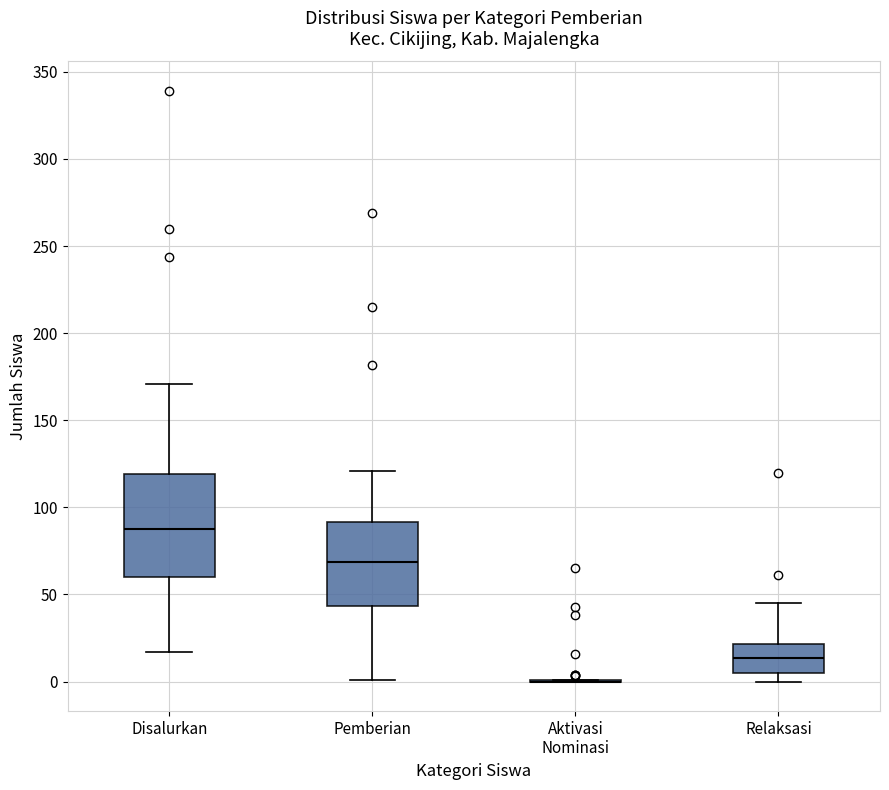

Reading left to right, transcribe this box plot: for each box, give where its median line is, the range the box spans, and where its two whiskers end, as read against the y-axis. The values are not printed on the chart, so give them approximately, as read against the axis.

Disalurkan: median 90, box 60 to 120, whiskers 15 to 170
Pemberian: median 70, box 45 to 90, whiskers 0 to 120
Aktivasi Nominasi: box collapsed to a line at 0, whiskers 0 to 0
Relaksasi: median 15, box 5 to 20, whiskers 0 to 45